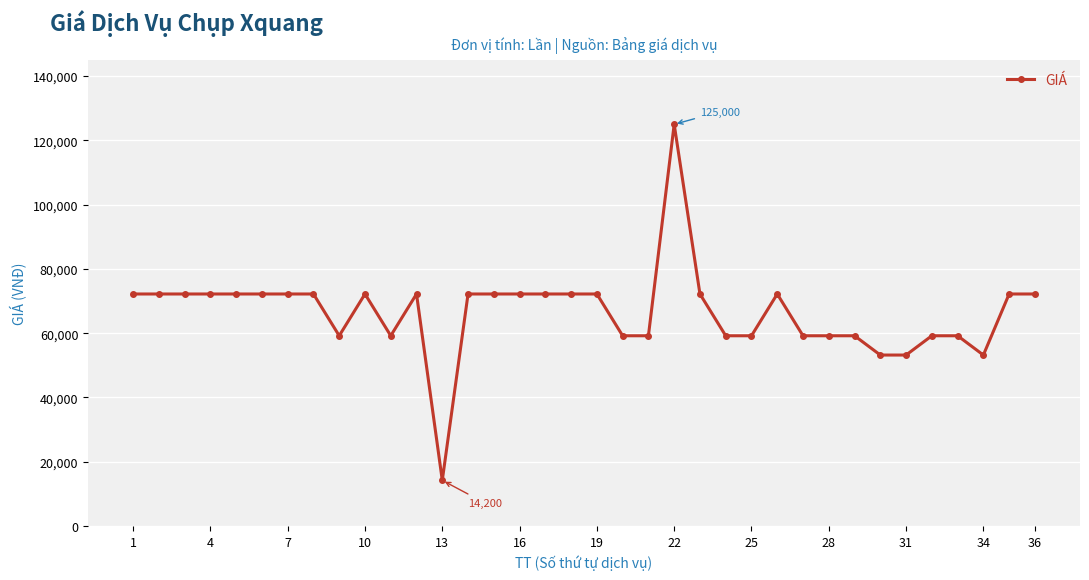

What is the value of the 7th point from the left?

72200